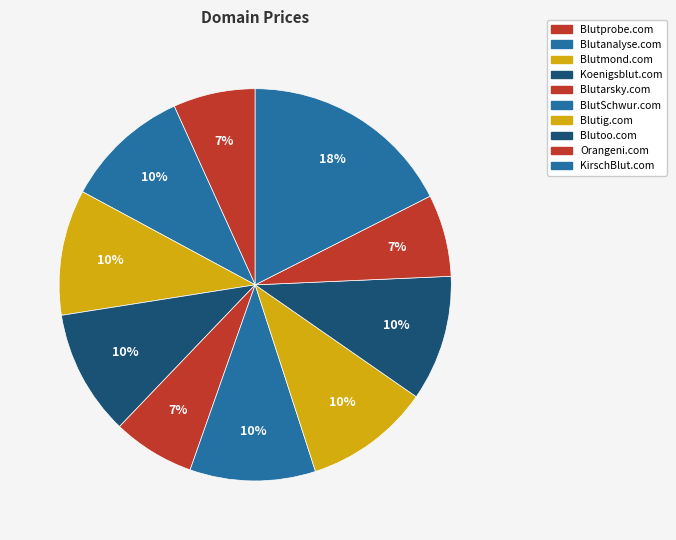

How many slices are in this pie chart?

10